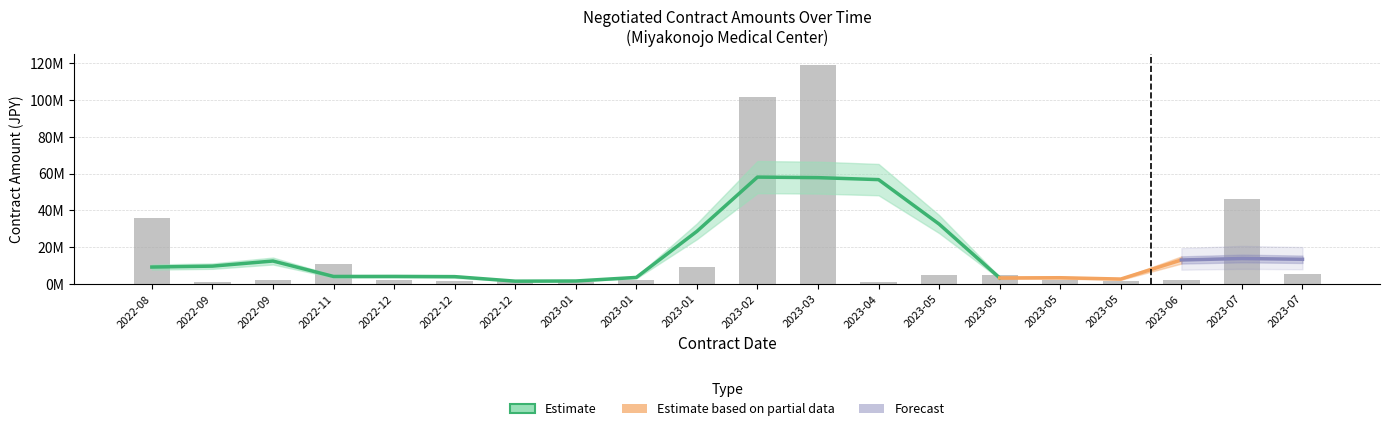

What is the difference between the values at 2023-05 and 2023-03?

114349115